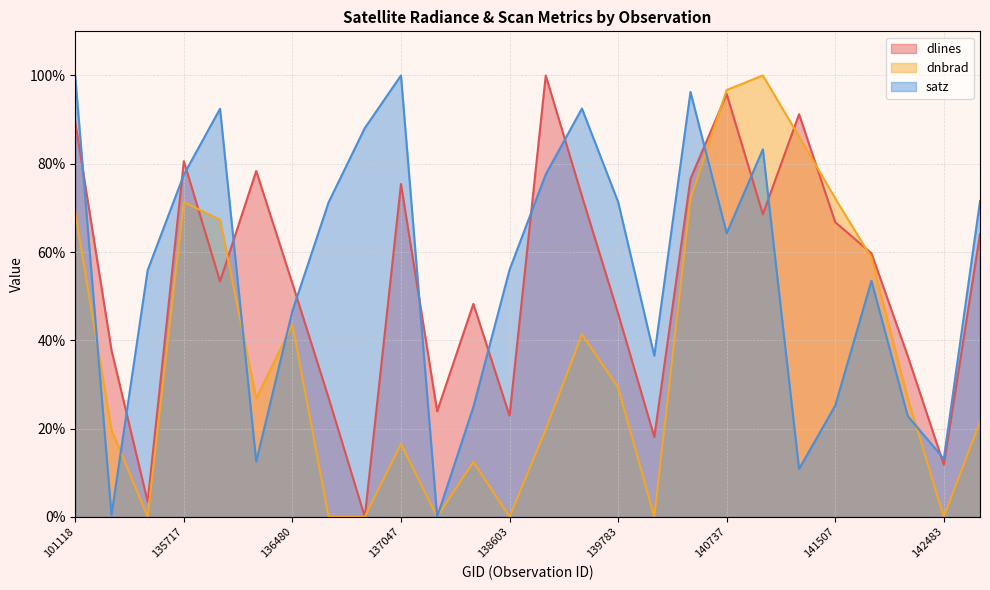

How many intersections are there between dnbrad and dlines?

8